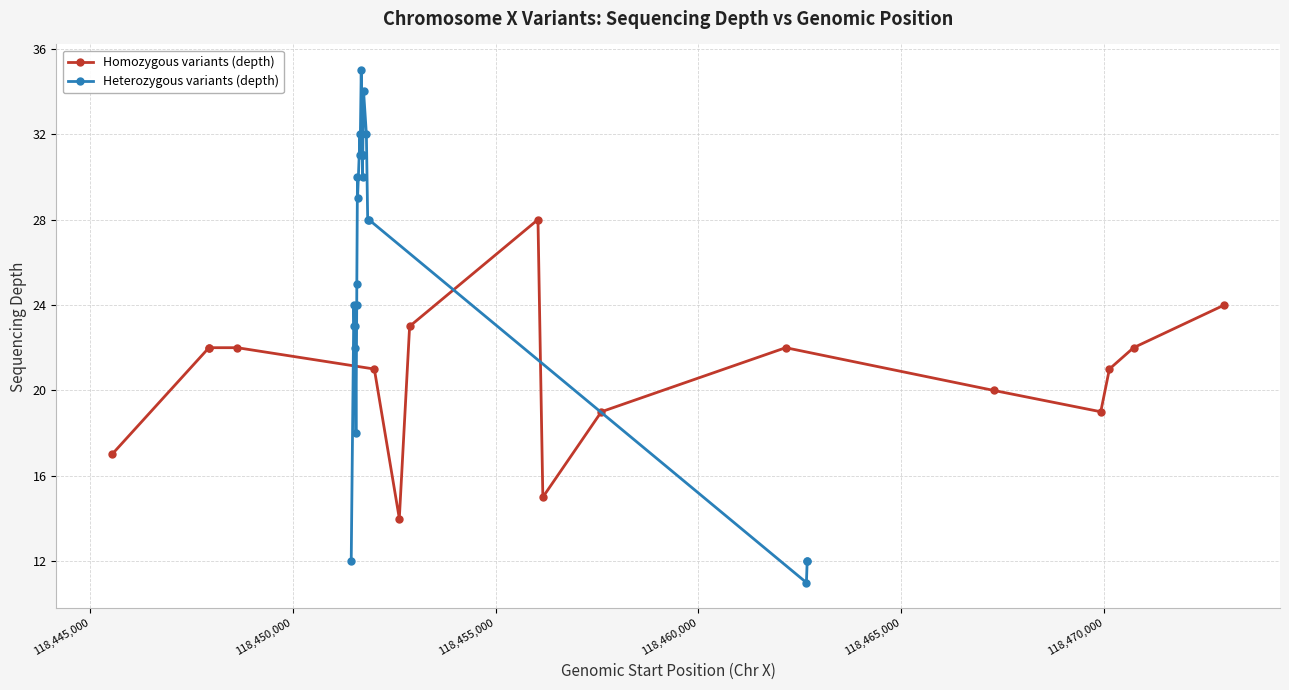

True or false: Homozygous variants (depth) has more than 0 interior local peaks.

True